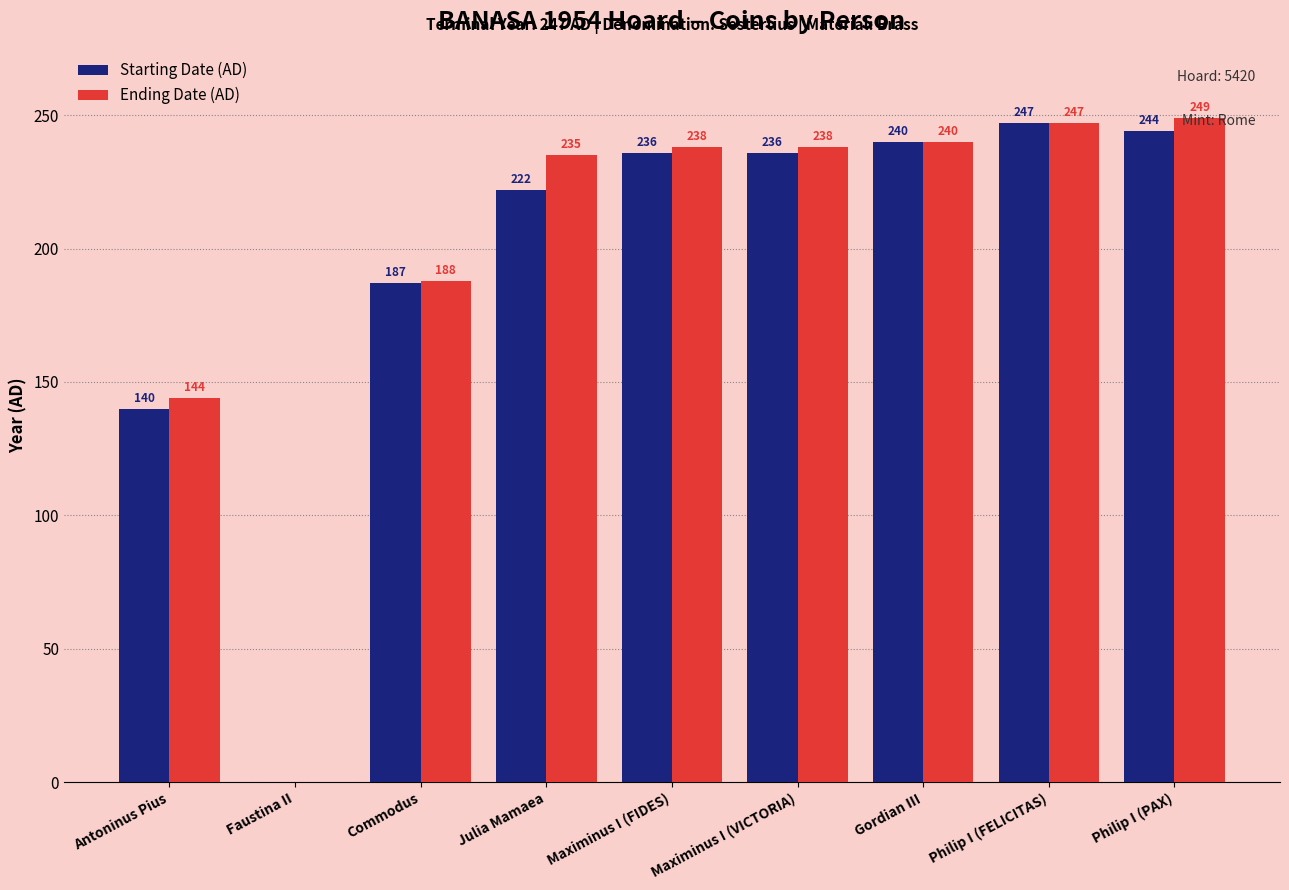

Reading right to left, transcribe all the data shown in this chart.

Starting Date (AD): Philip I (PAX)=244	Philip I (FELICITAS)=247	Gordian III=240	Maximinus I (VICTORIA)=236	Maximinus I (FIDES)=236	Julia Mamaea=222	Commodus=187	Faustina II=0	Antoninus Pius=140
Ending Date (AD): Philip I (PAX)=249	Philip I (FELICITAS)=247	Gordian III=240	Maximinus I (VICTORIA)=238	Maximinus I (FIDES)=238	Julia Mamaea=235	Commodus=188	Faustina II=0	Antoninus Pius=144